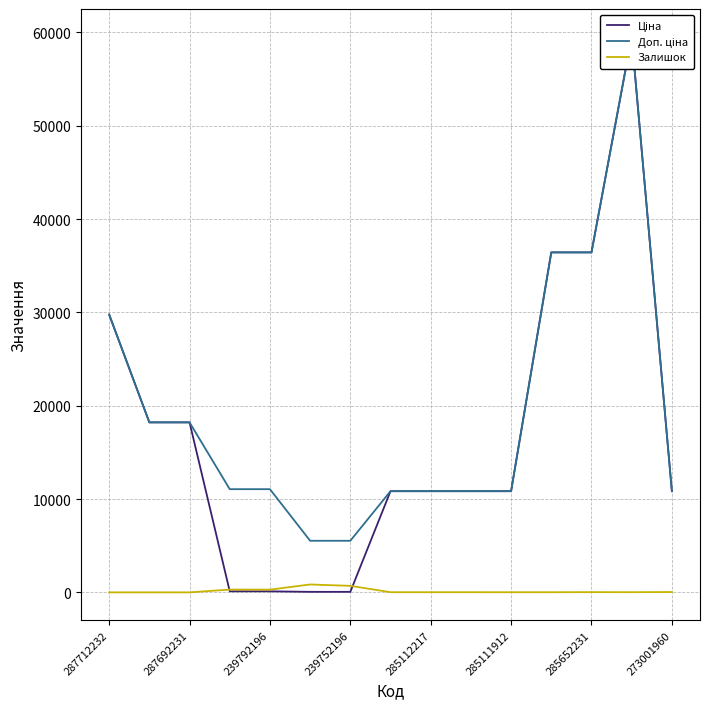

At how many categories does at least one series exceed 41508?

1